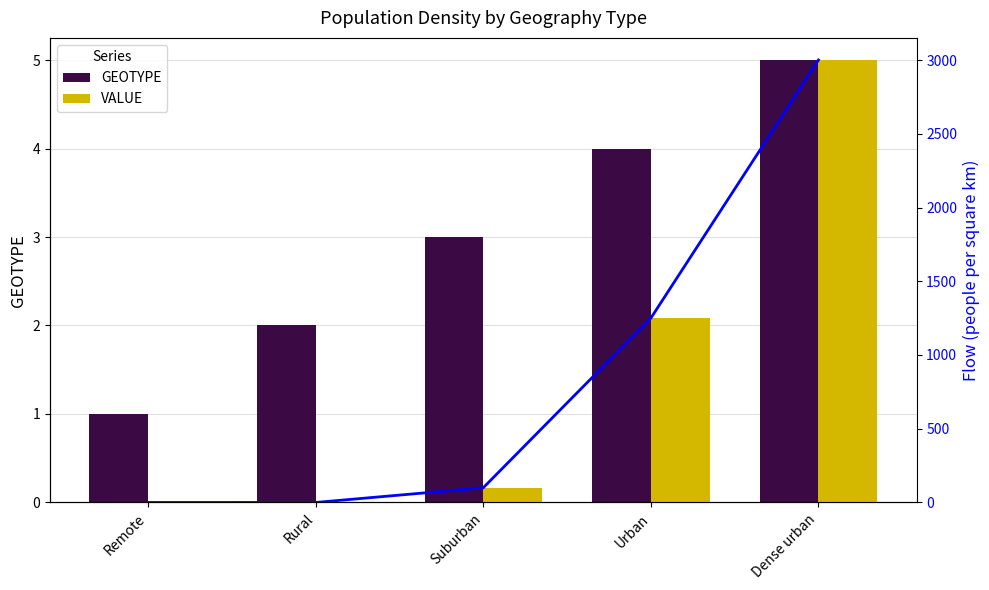

At which label does GEOTYPE first exceed 3?

Urban